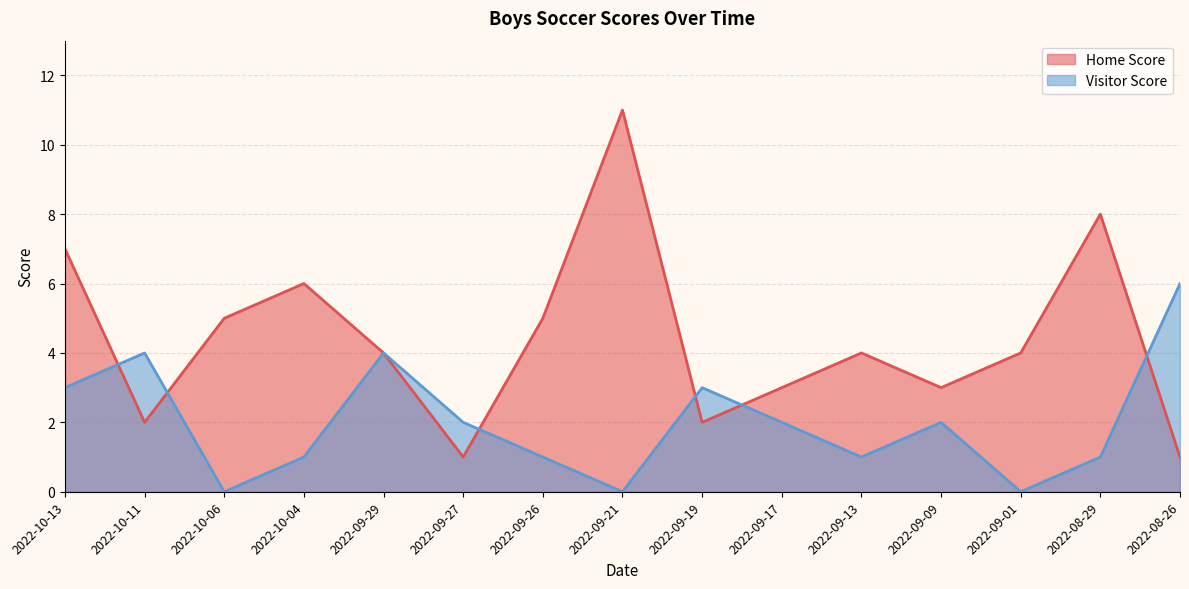

List the series in order of their overall mean, highest first.

Home Score, Visitor Score